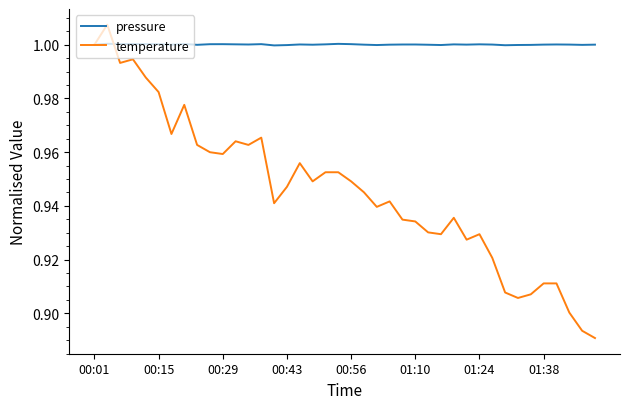

Which series has the widest spread of values?

temperature